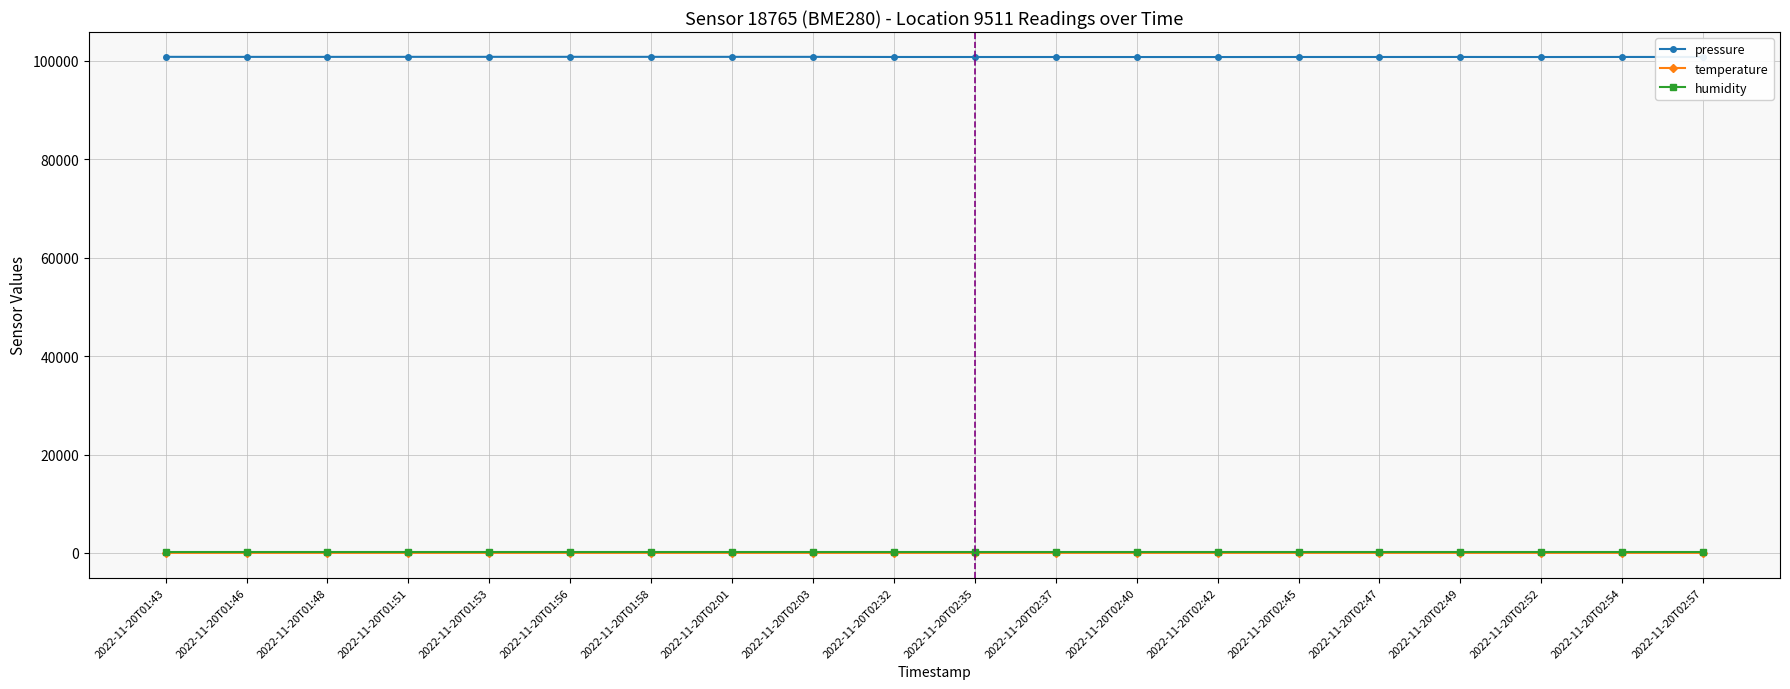

True or false: temperature has more than 2 interior local peaks.

True